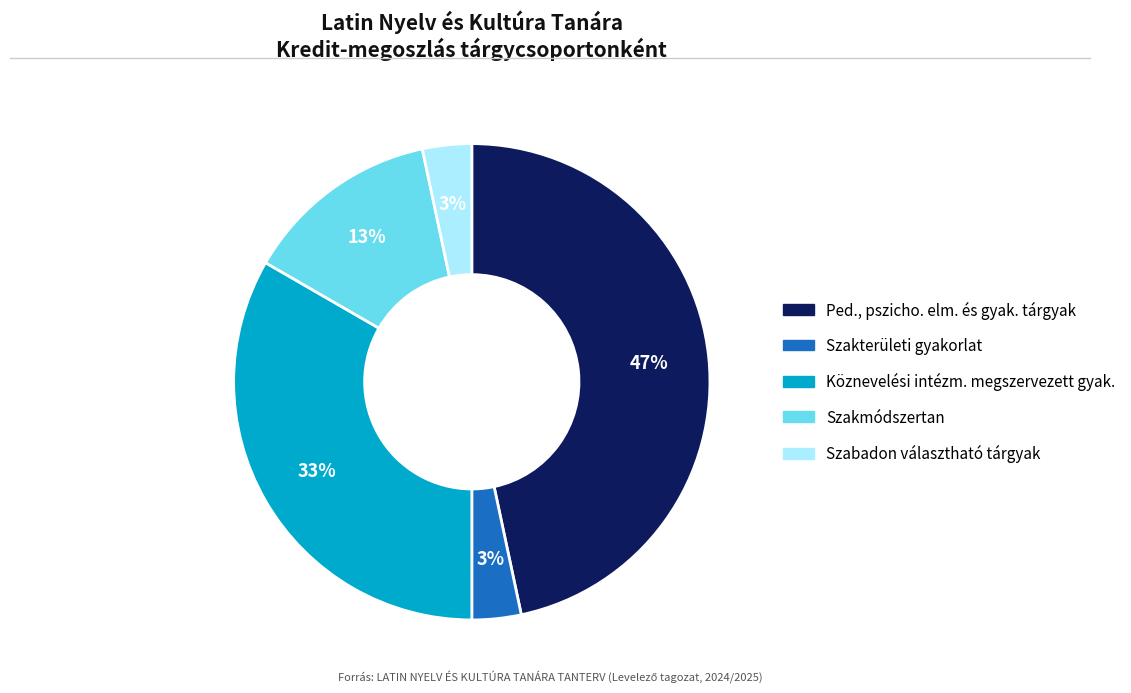

Does any single category account for the majority?

No